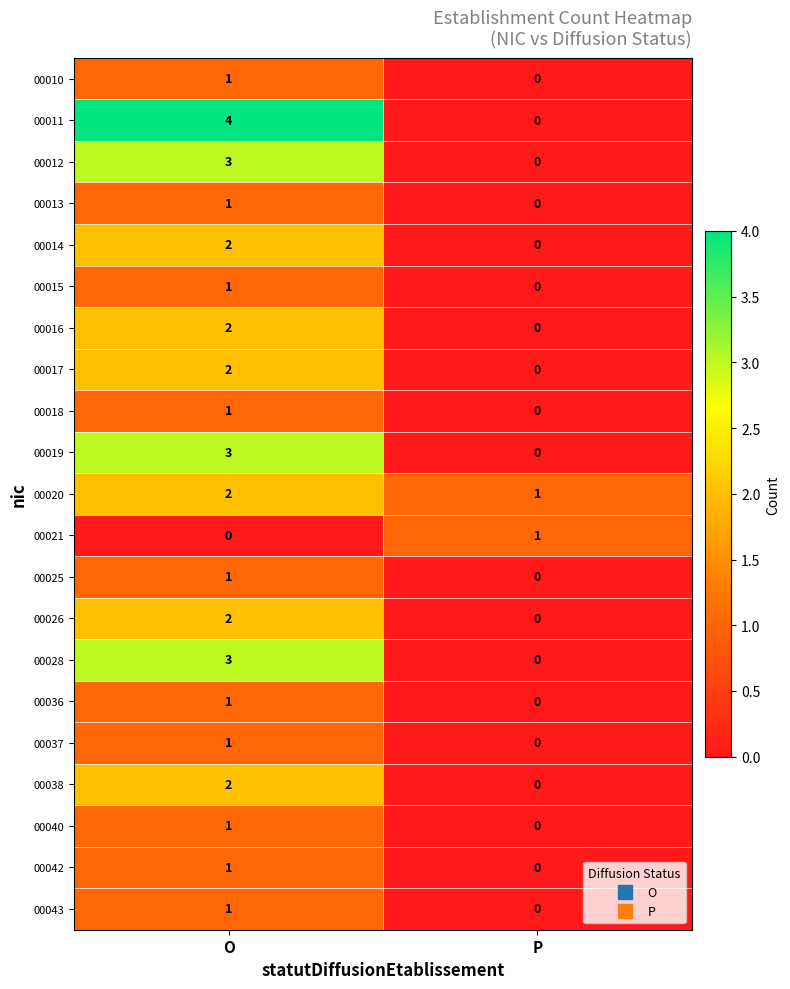

How many distinct data groups are displayed?

21